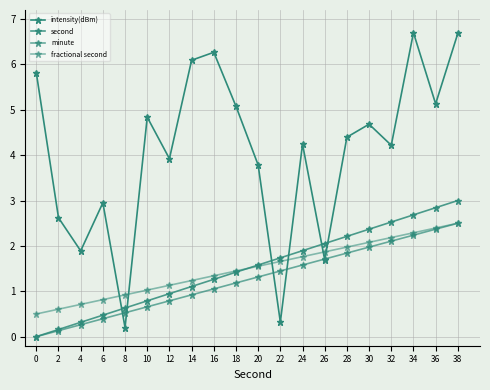

Count the number of data series in this chart.

4